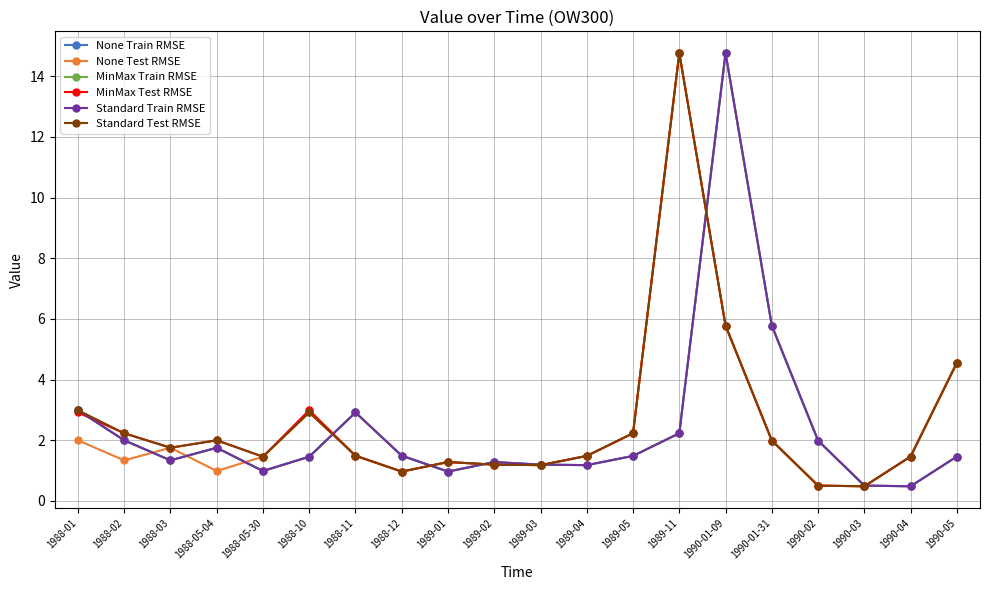

True or false: Standard Test RMSE and MinMax Test RMSE cross at least once.

False